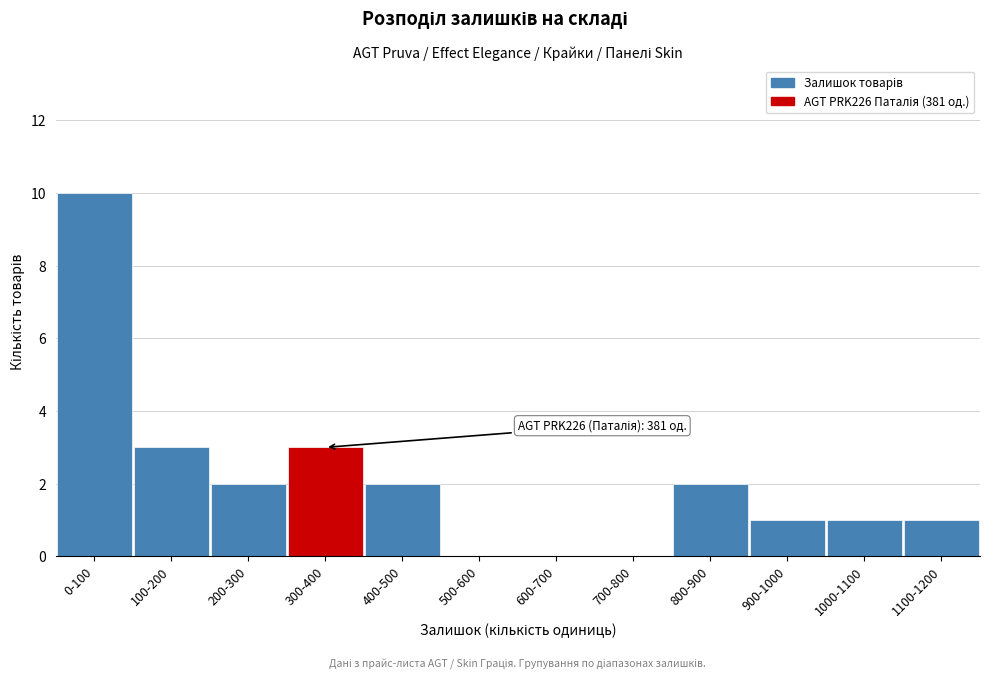

Reading left to right, transcribe all the data shown in this chart.

0-100=10	100-200=3	200-300=2	300-400=3	400-500=2	500-600=0	600-700=0	700-800=0	800-900=2	900-1000=1	1000-1100=1	1100-1200=1